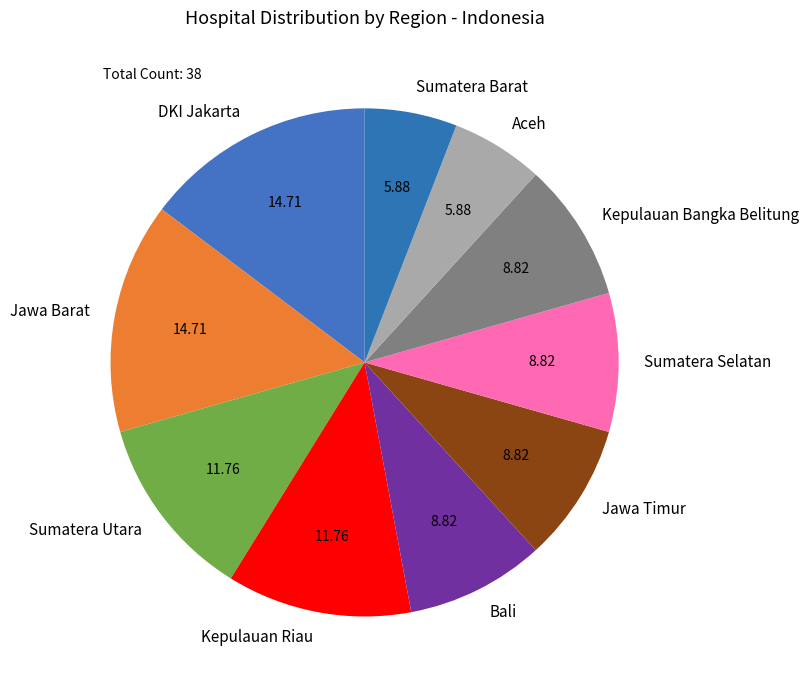

Between Sumatera Selatan and Sumatera Utara, which is larger?

Sumatera Utara